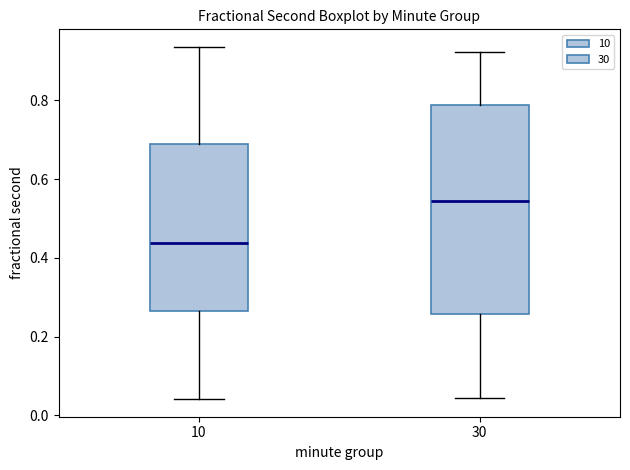

Which box is the tallest, from its lower edge to its upper edge?

30